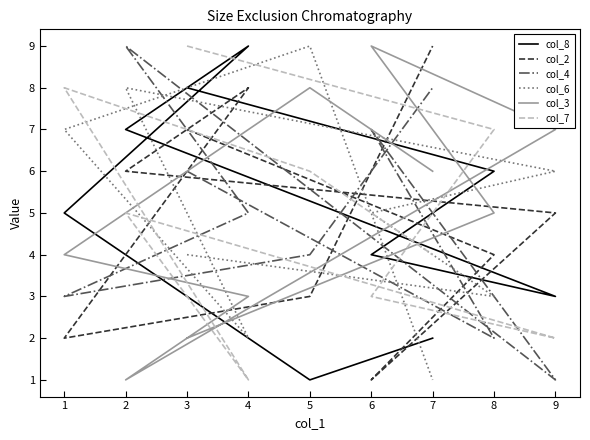

Which series has the largest total across all categories?

col_8